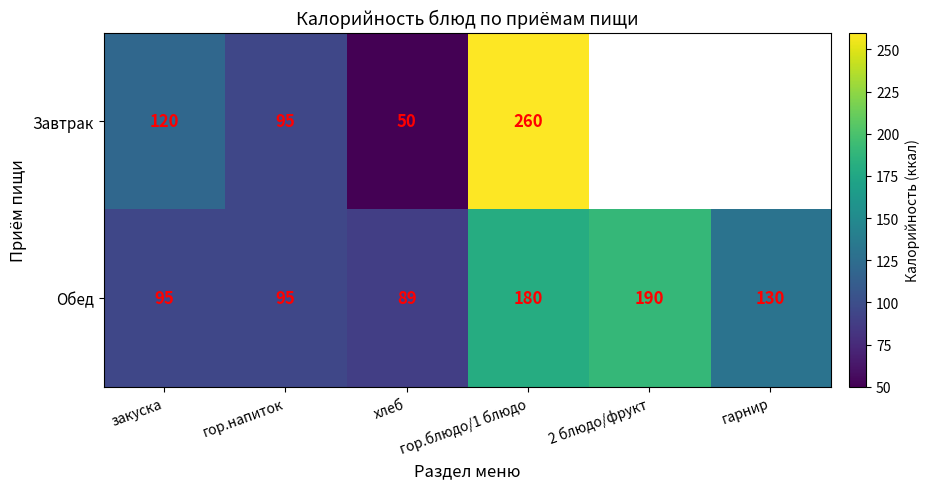

Is it true that Обед equals 190 at 2 блюдо/фрукт?

True